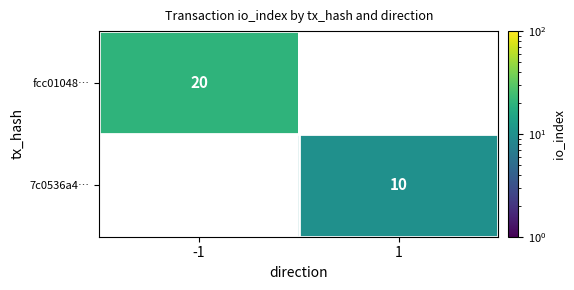

Is the value of 7c0536a4… at 1 greater than the value of fcc01048… at -1?

No